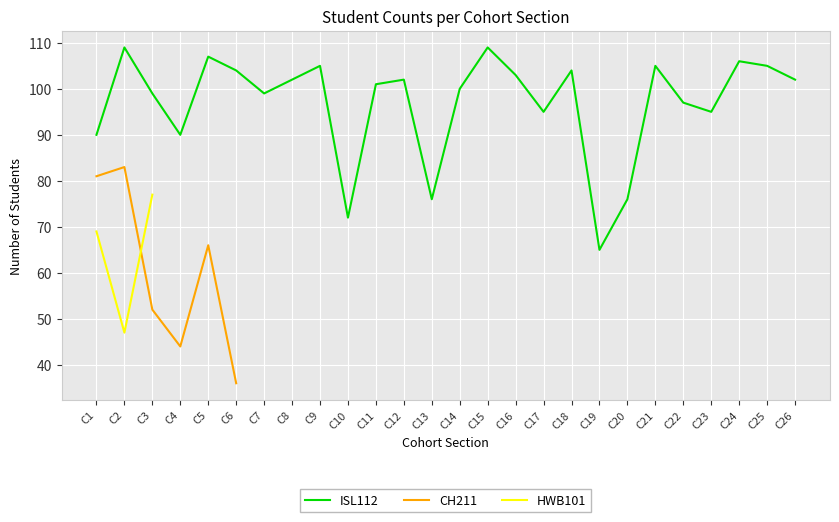

What value does the ISL112 series have at C3?

99